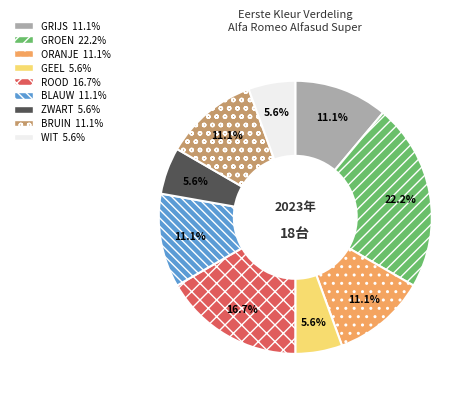

To the nearest percent, what is the average slice percentage?

11%